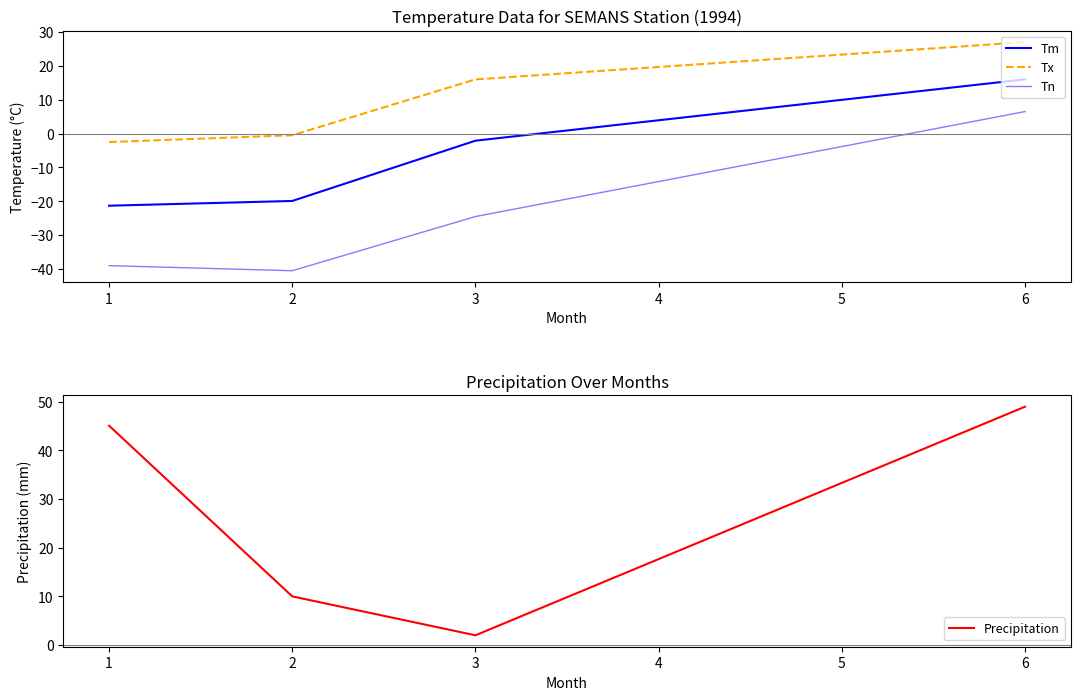

What is the difference between the maximum and second lowest values in the Precipitation series?

39.0